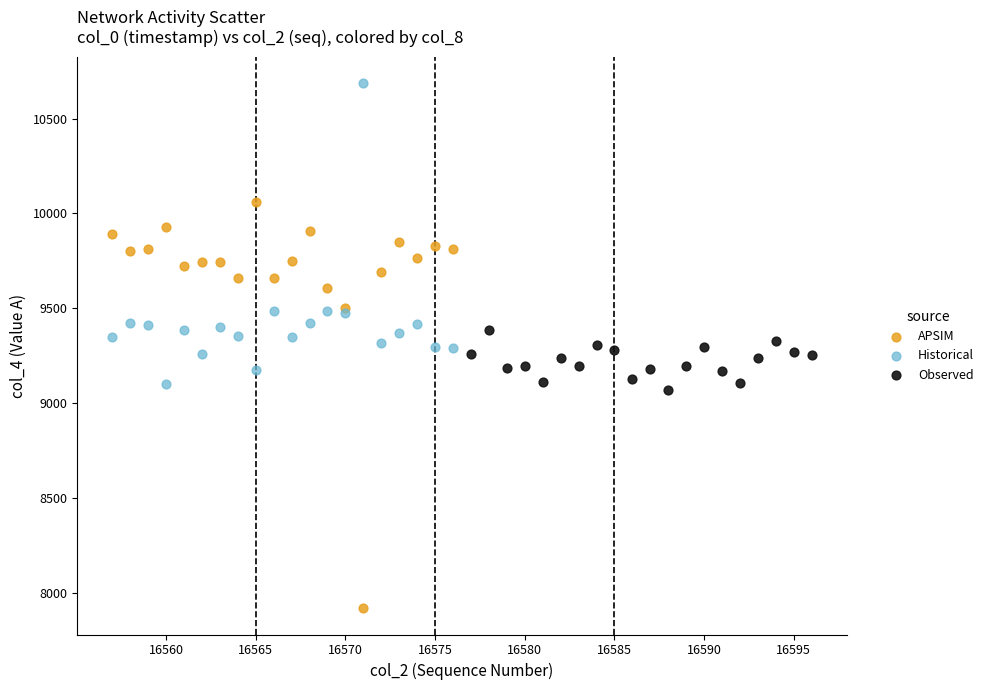

Which series reaches the minimum Y coordinate?

APSIM